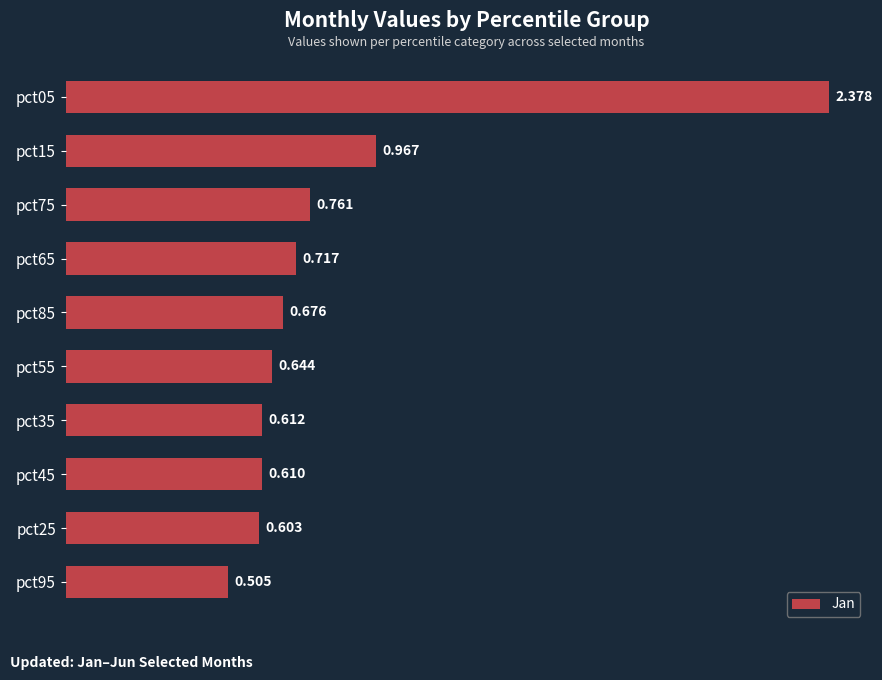

What is the sum of all values?

8.5